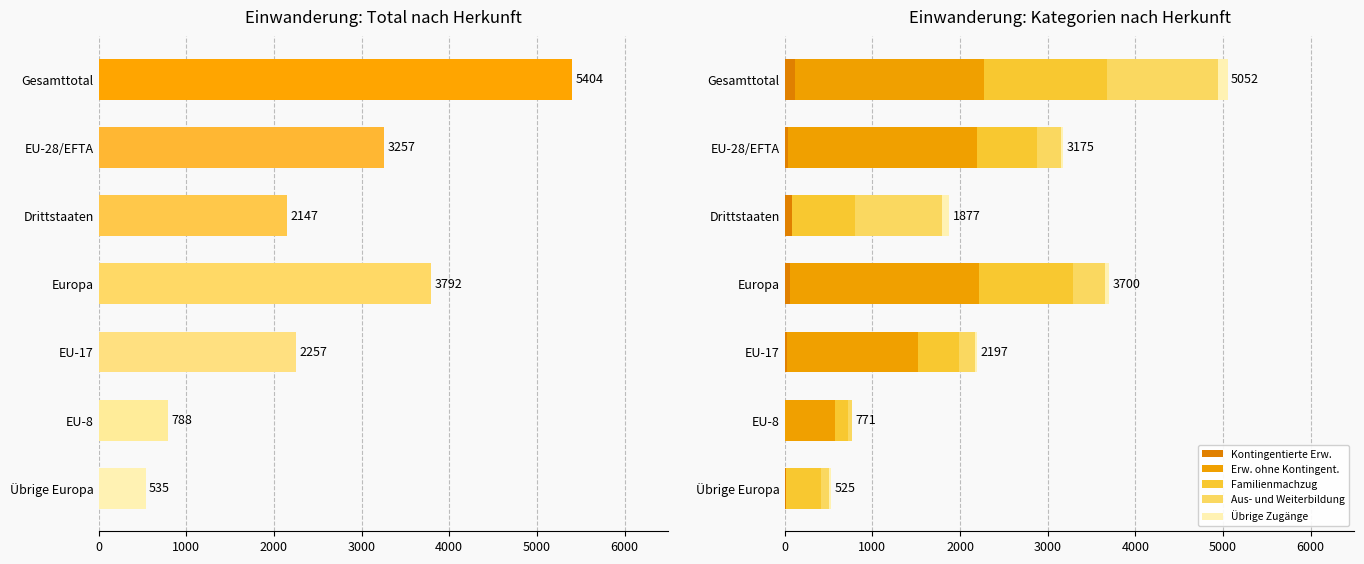

What is the difference between the maximum and minimum values in the Familienmachzug series?

1264